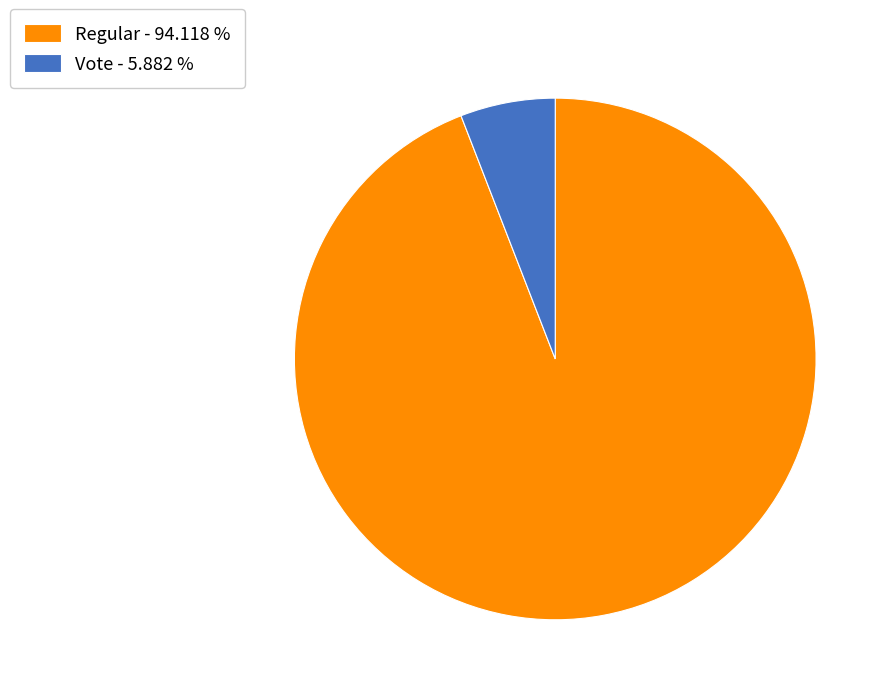

The Regular slice represents 81% of the pie. True or false?

False